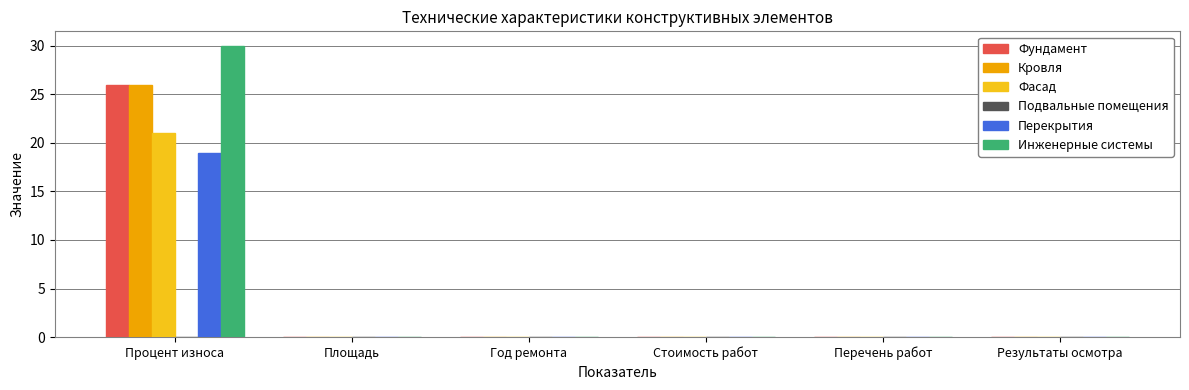

Which category has the highest value across all series?

Процент износа